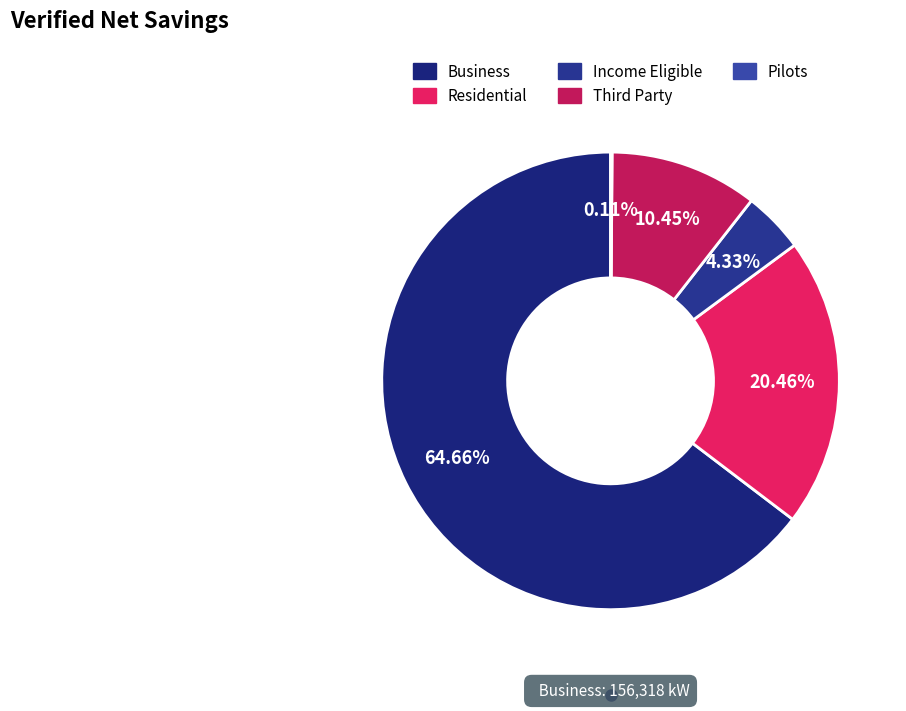

How many segments does this pie chart have?

5